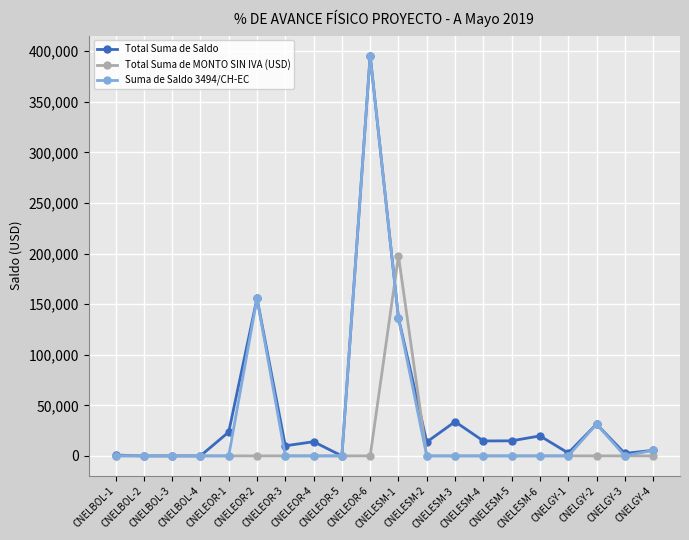

At how many categories does at least one series exceed 129007?

3